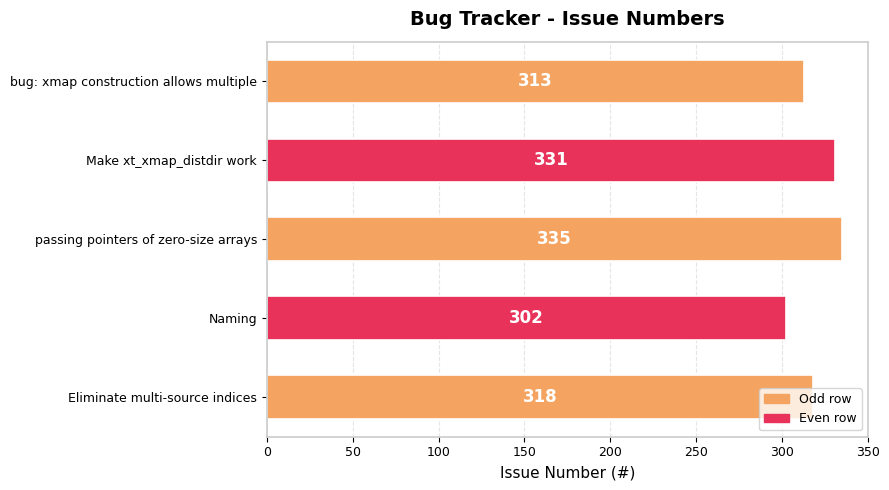

Count the number of data series in this chart.

1